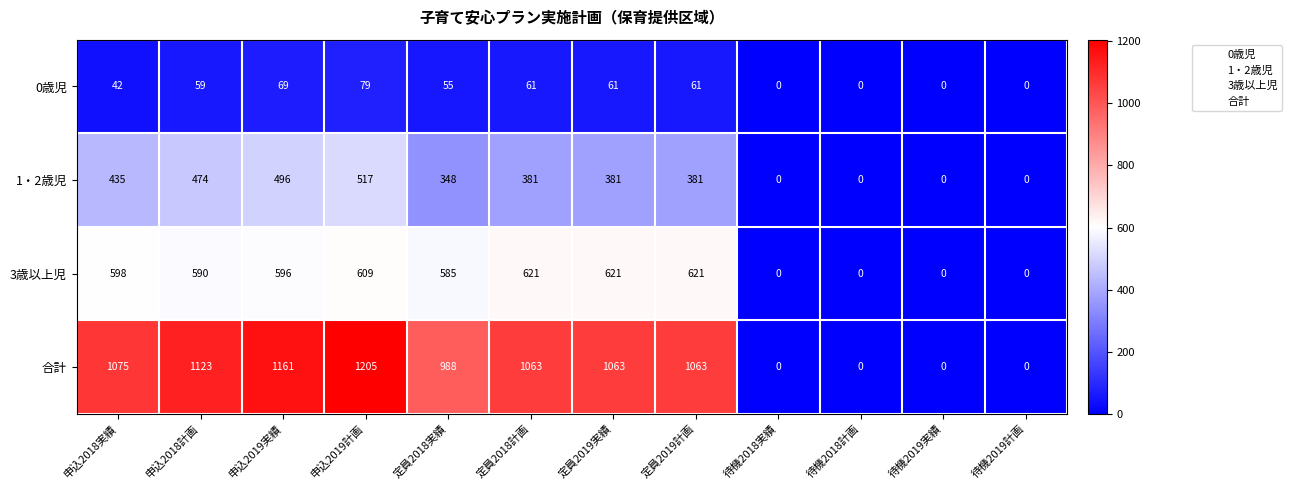

The 合計 series shows -362 at 待機2018計画. True or false?

False